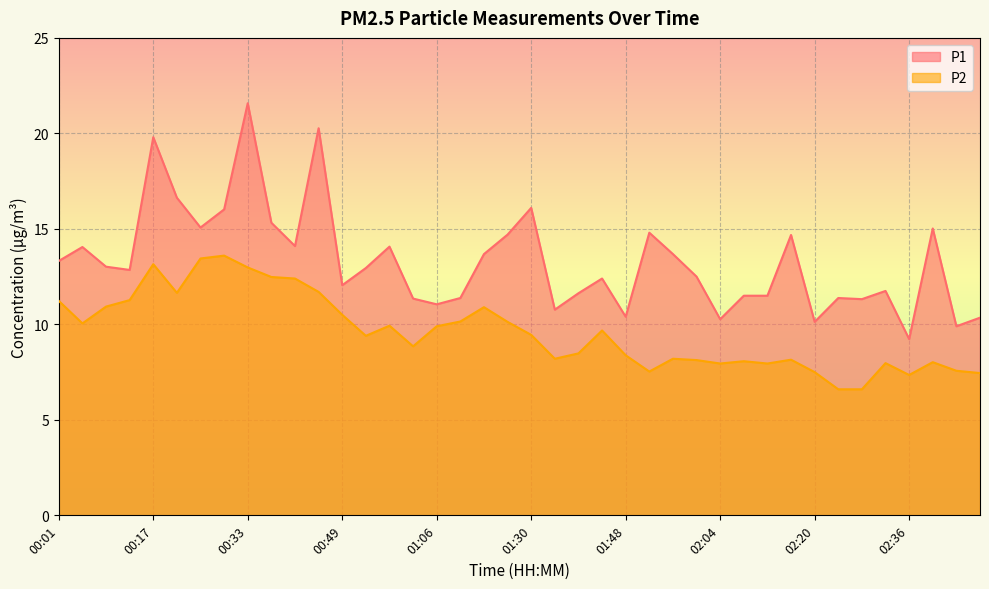

True or false: P1 has a value of 5.9 at 01:02.

False